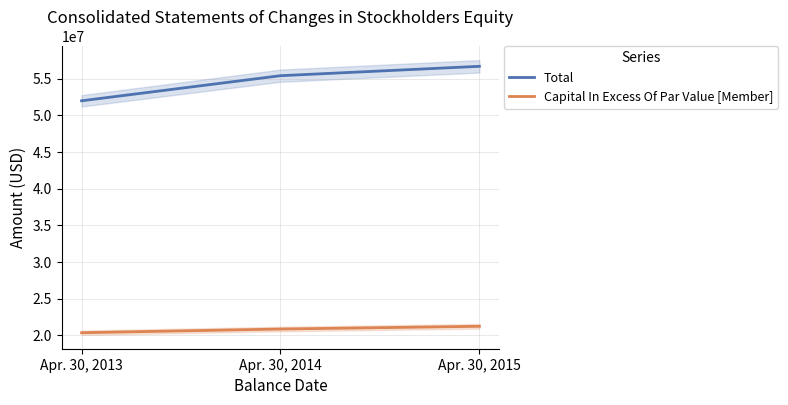

At which category does the chart reach its minimum across all series?

Apr. 30, 2013